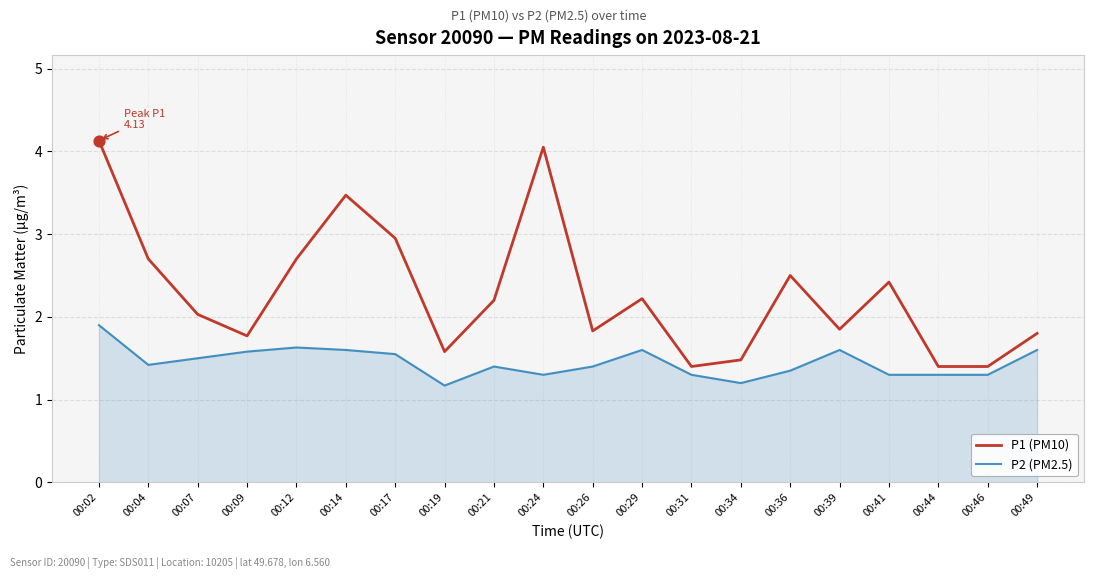

At how many categories does at least one series exceed 1?

20